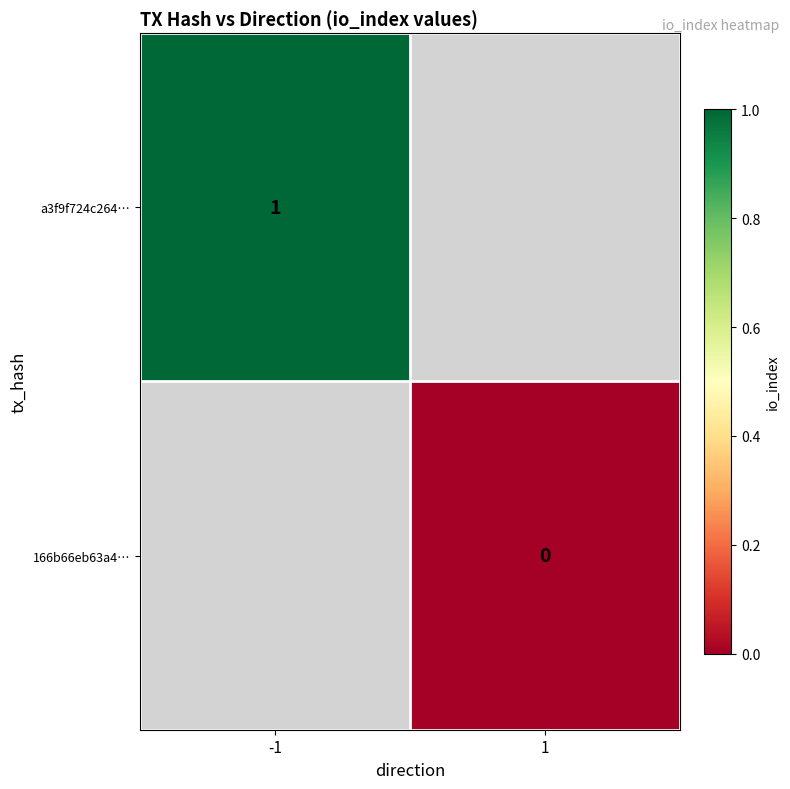

Which series has the largest range (max minus min)?

a3f9f724c264…